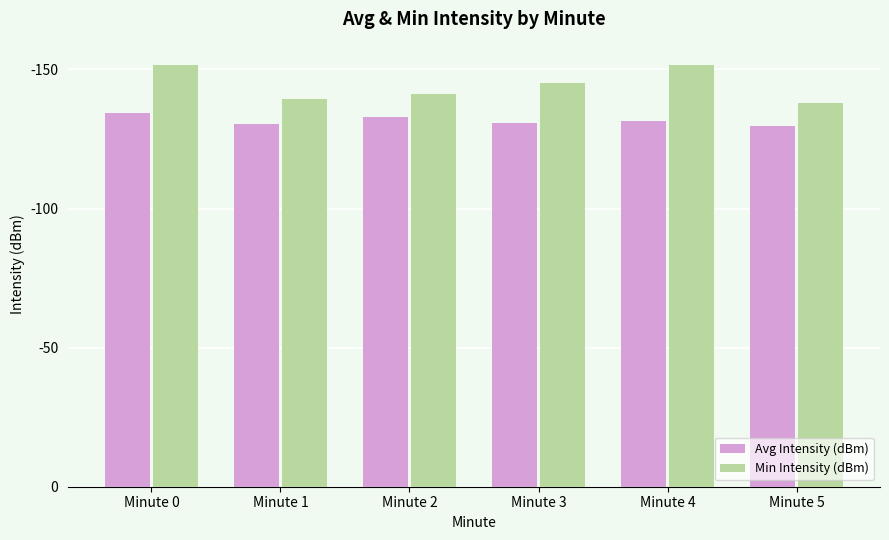

What is the sum of all Avg Intensity (dBm) values?

789.8